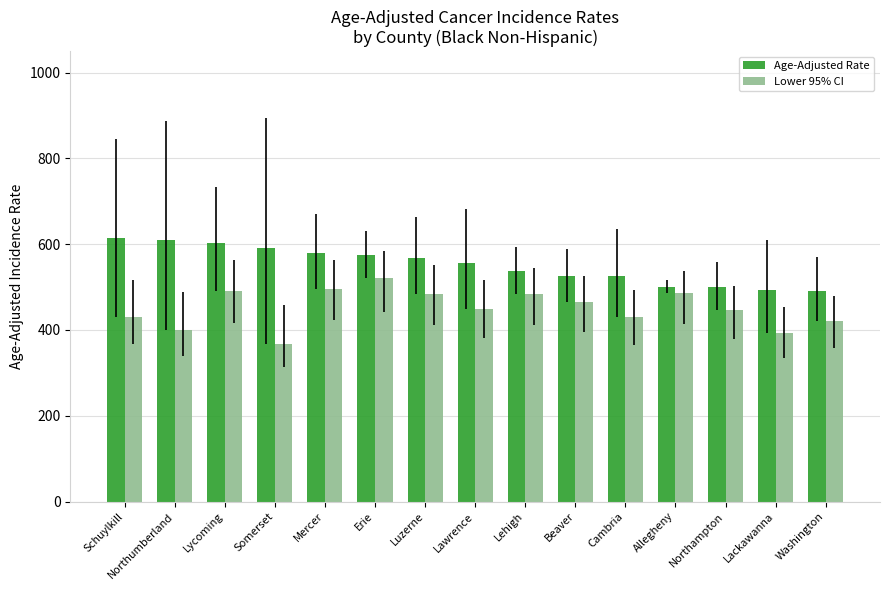

What is the total value across all series at Schuylkill?

1045.5